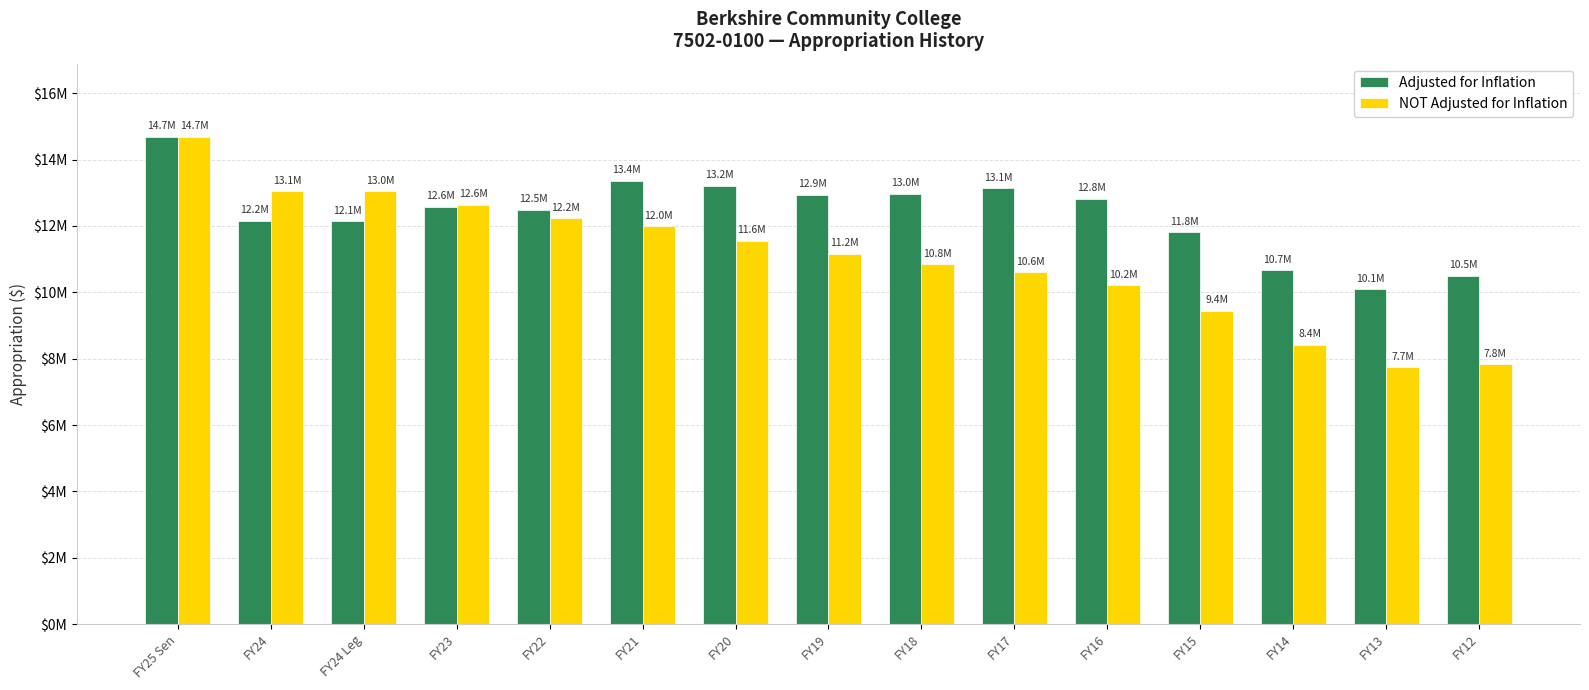

What are all the series names shown in the legend?

Adjusted for Inflation, NOT Adjusted for Inflation